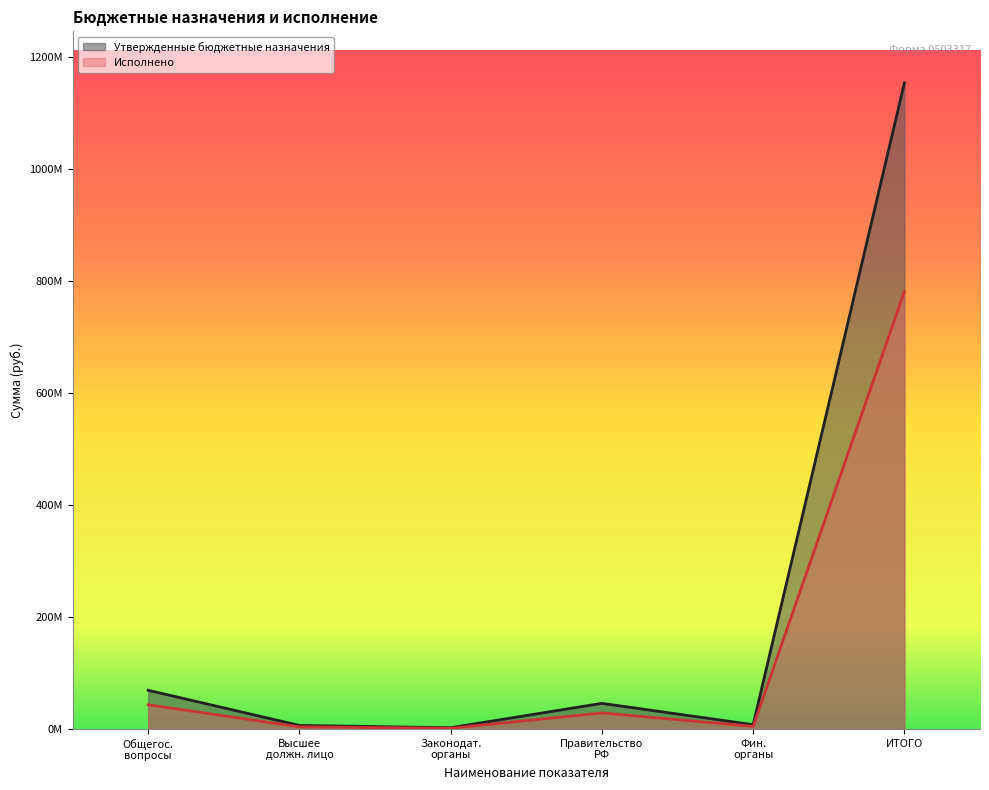

What is the average value of the Утвержденные бюджетные назначения series?

213977368.4